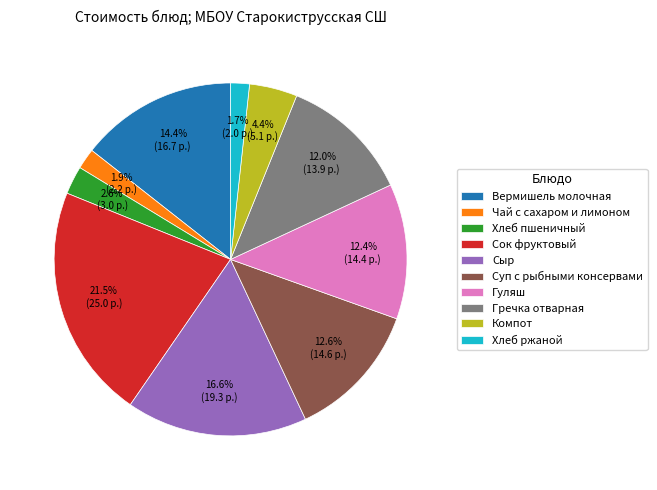

Count the number of slices in the pie.

10